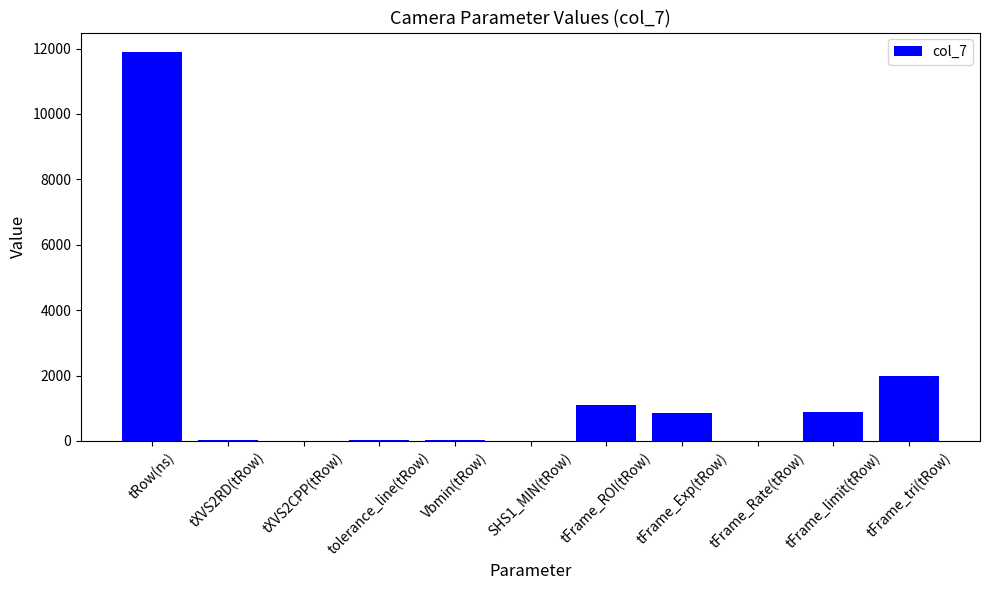

What is the ratio of the value at tXVS2CPP(tRow) to the value at tolerance_line(tRow)?

0.4